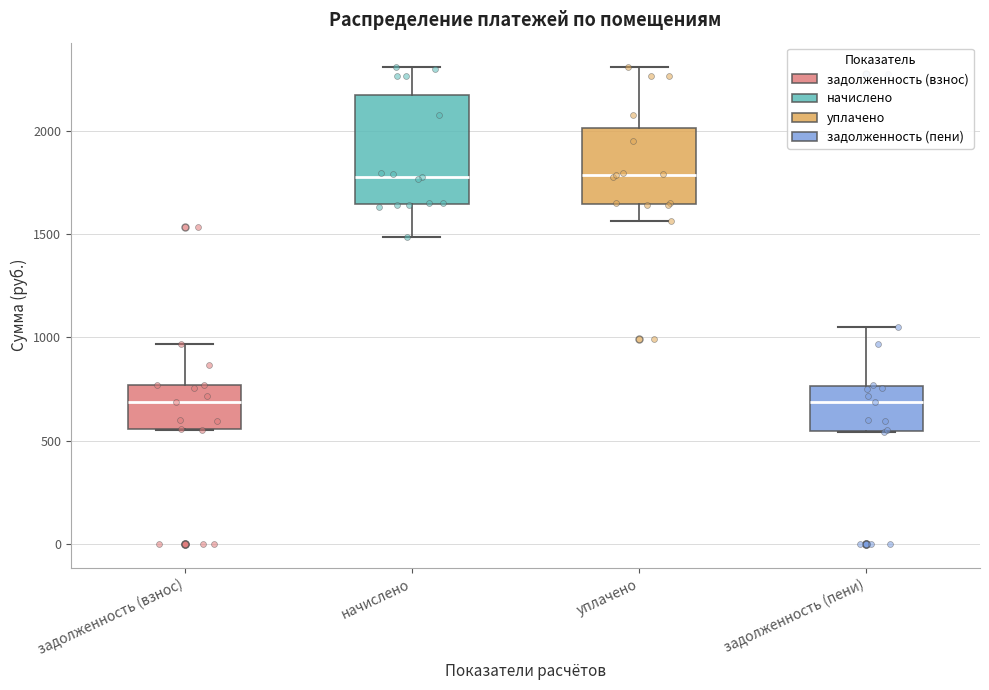

Comparing the boxes themselves (not the whiskers), which one is the tallest?

начислено